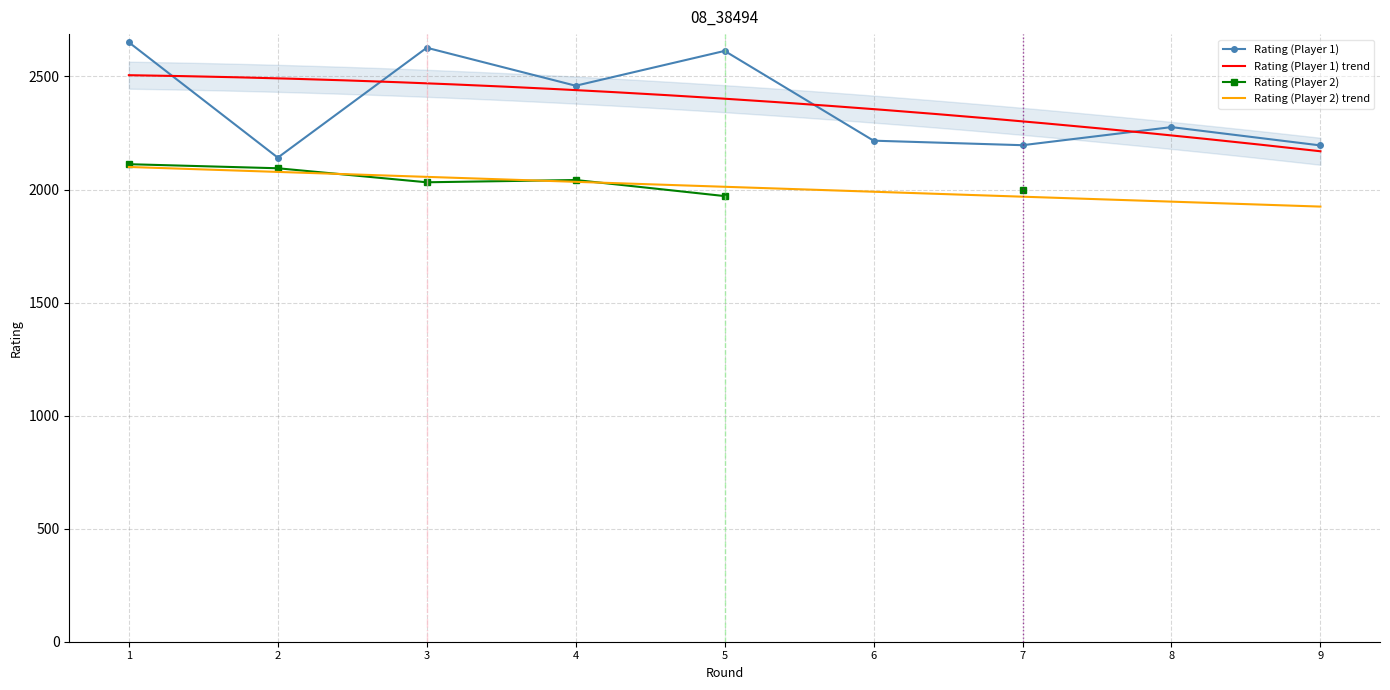

The value of Rating (Player 1) at 2 is 2141. True or false?

True